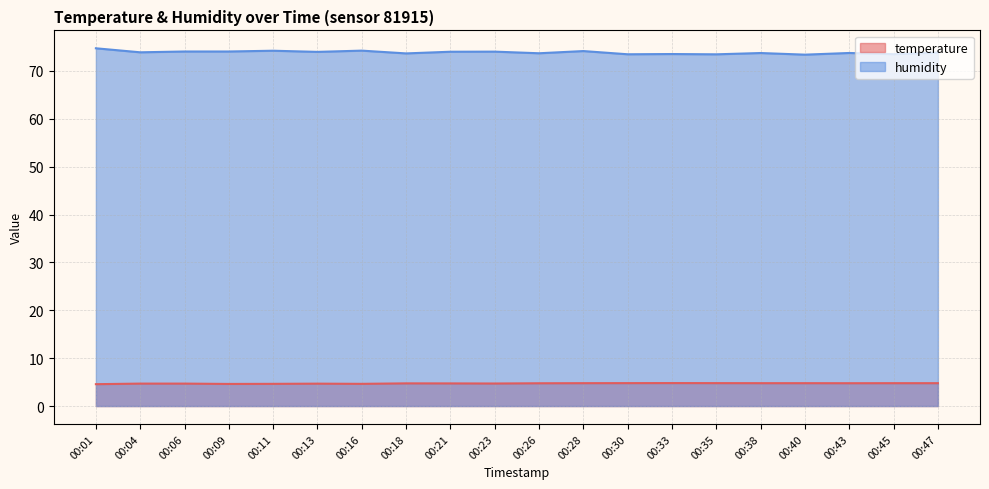

Reading left to right, what are all the values shown in this chart?

temperature: 4.6	4.7	4.7	4.6	4.6	4.7	4.6	4.7	4.7	4.7	4.8	4.8	4.8	4.8	4.8	4.8	4.8	4.8	4.8	4.8
humidity: 74.7	73.9	74.1	74.1	74.2	74.0	74.2	73.7	74.0	74.0	73.7	74.2	73.5	73.5	73.5	73.8	73.4	73.8	73.5	73.8